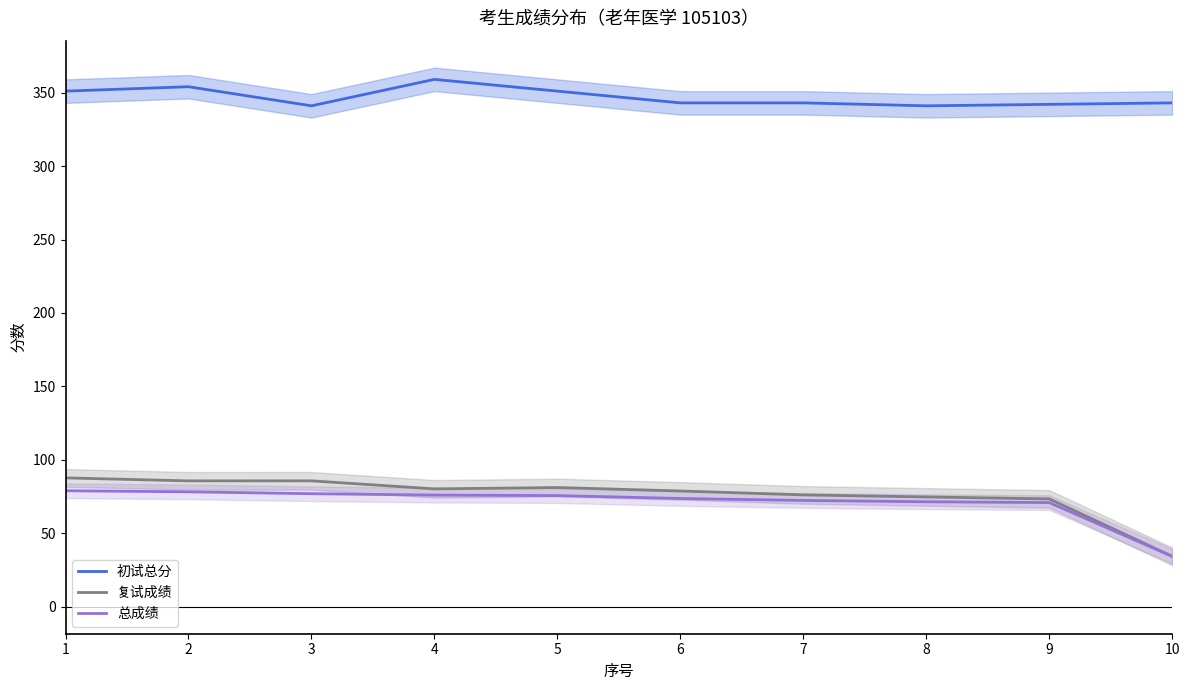

Reading left to right, list all the values displayed in this chart.

初试总分: 1=351.0	2=354.0	3=341.0	4=359.0	5=351.0	6=343.0	7=343.0	8=341.0	9=342.0	10=343.0
复试成绩: 1=87.7	2=85.7	3=85.7	4=80.2	5=81.2	6=78.8	7=76.1	8=74.8	9=73.4	10=34.3
总成绩: 1=79.0	2=78.2	3=77.0	4=76.0	5=75.7	6=73.7	7=72.4	8=71.5	9=70.9	10=34.3